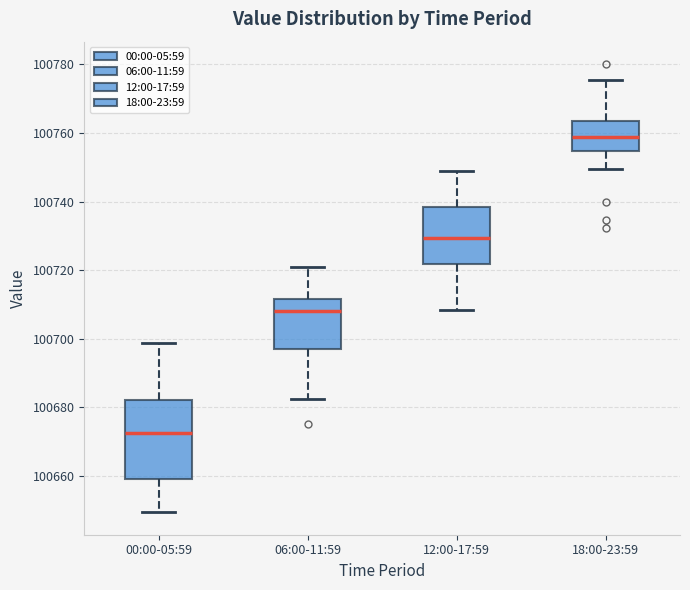

Which box has the lowest median line?

00:00-05:59